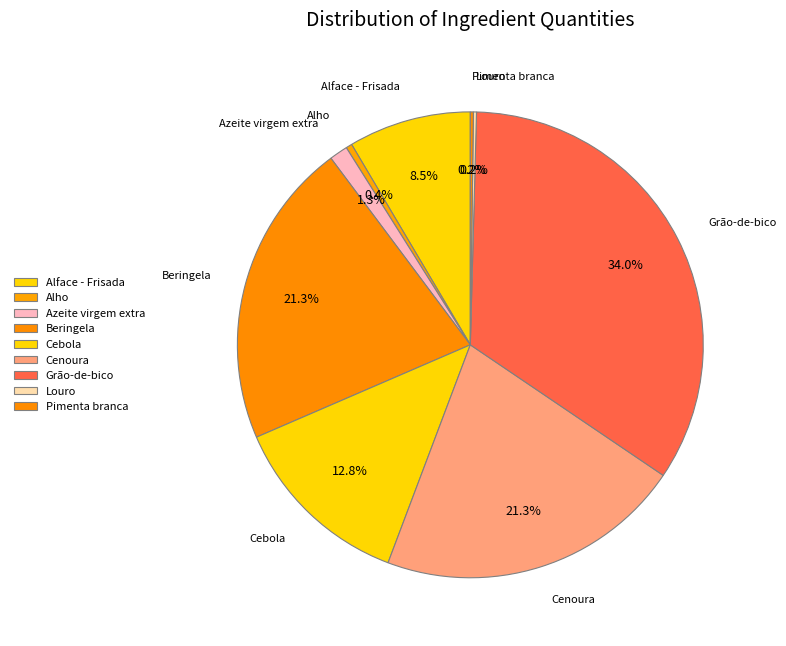

What is the largest slice in the pie chart?

Grão-de-bico